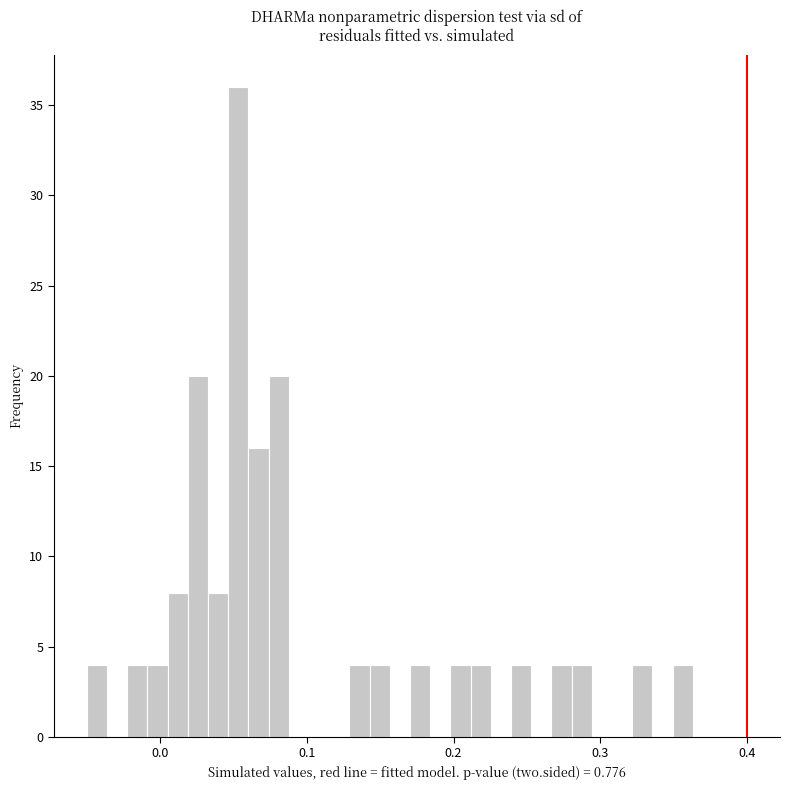

Around what value on the x-axis is the tallest bar? Give the approximate position of its centre, as read against the axis.

0.05